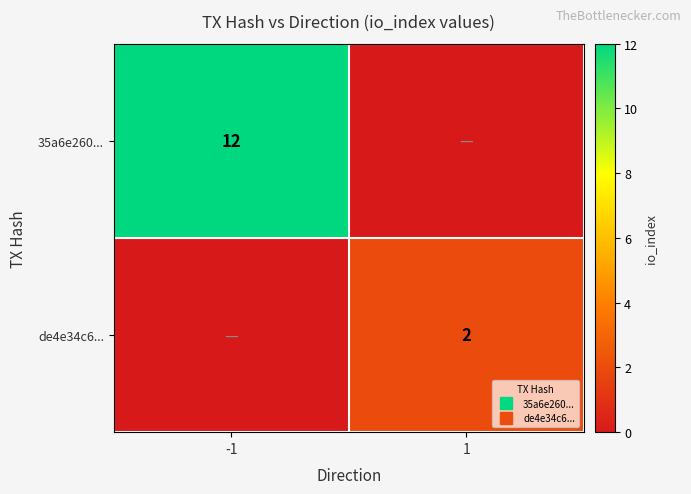

True or false: 35a6e260... has a value of 12 at -1.

True